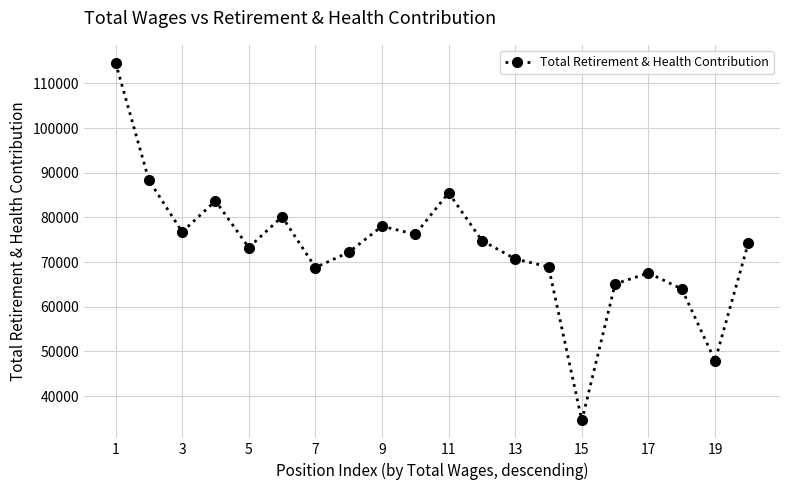

What is the difference between the maximum and second lowest values?

66712